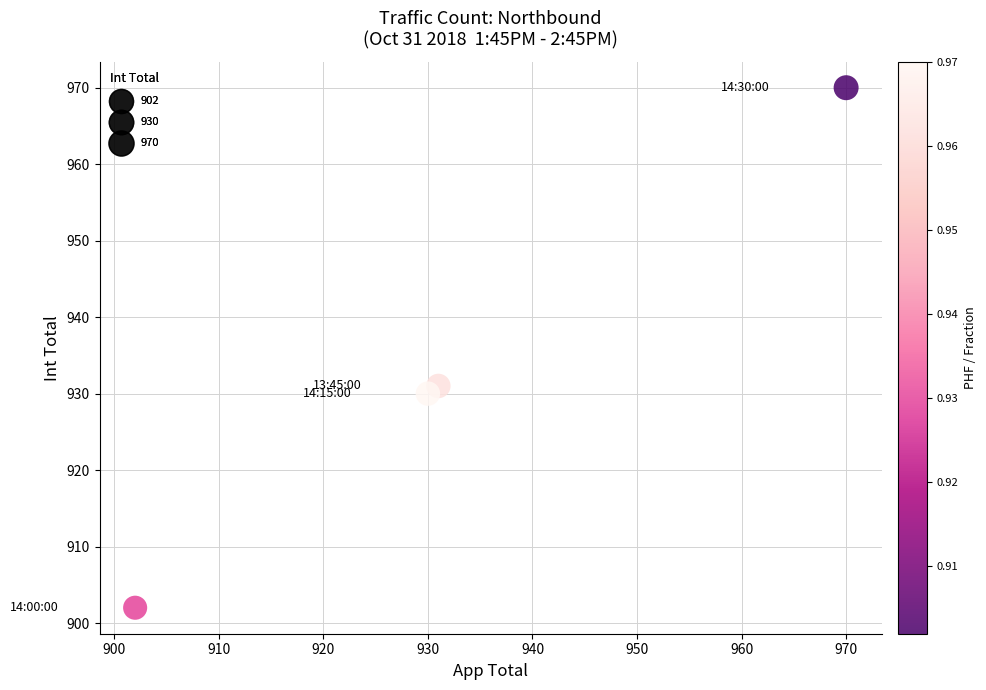

What is the range of Y values (max minus min)?

68